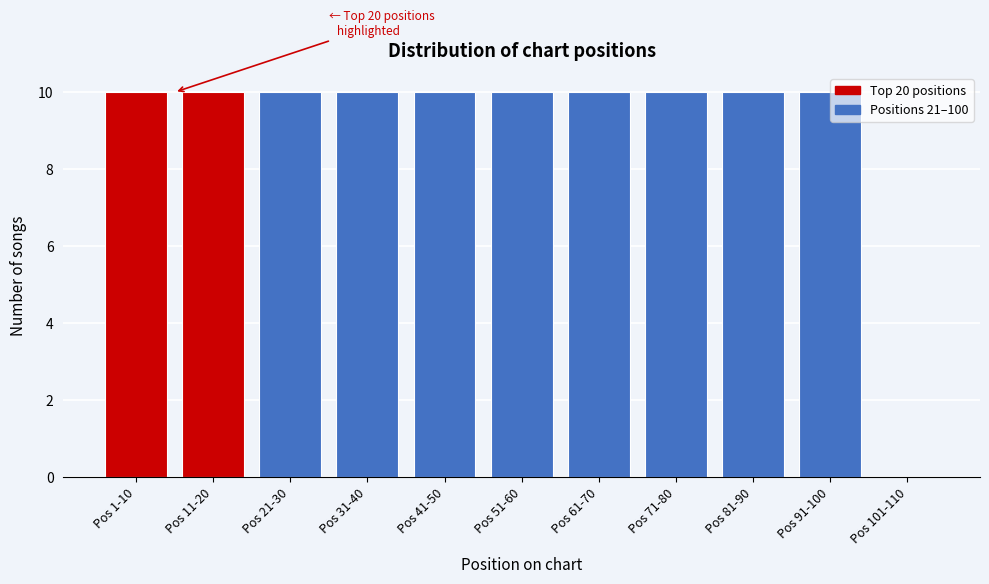

Between Pos 91-100 and Pos 101-110, which is larger?

Pos 91-100